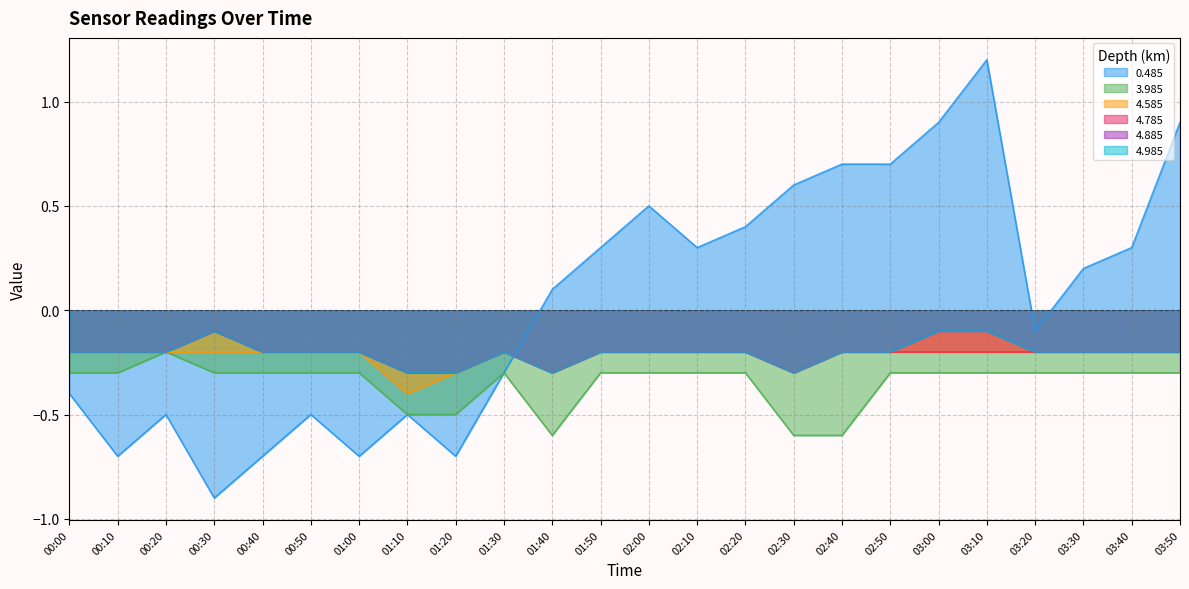

What is the total value across all series at 00:30?

-1.7